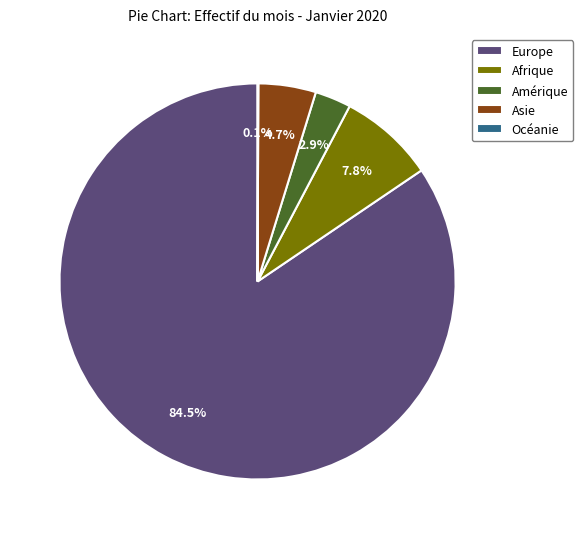

What is the total percentage of Europe and Amérique?

87.4%